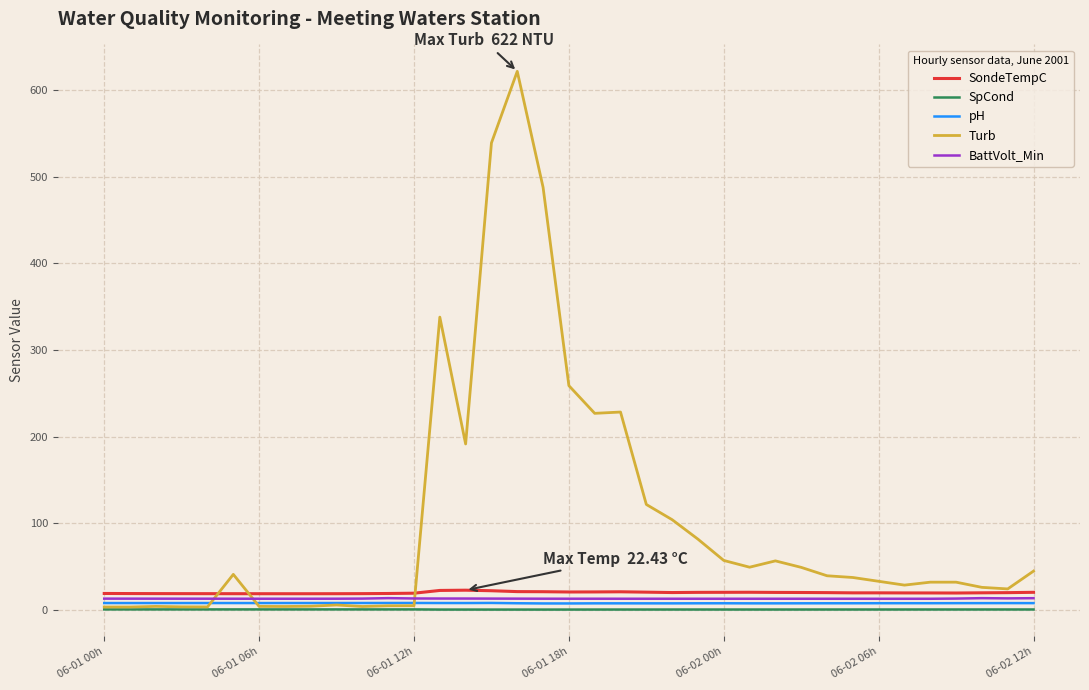

True or false: SpCond and pH cross at least once.

False